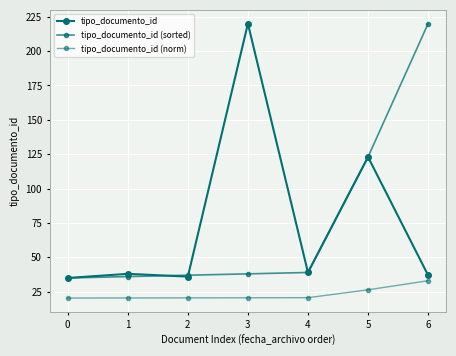

What is the difference between the tipo_documento_id (sorted) values at 3 and 4?

1.0